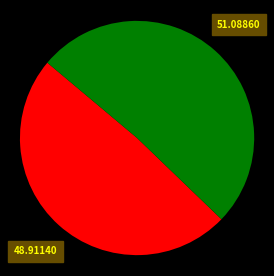

Is there a majority slice in this chart?

Yes